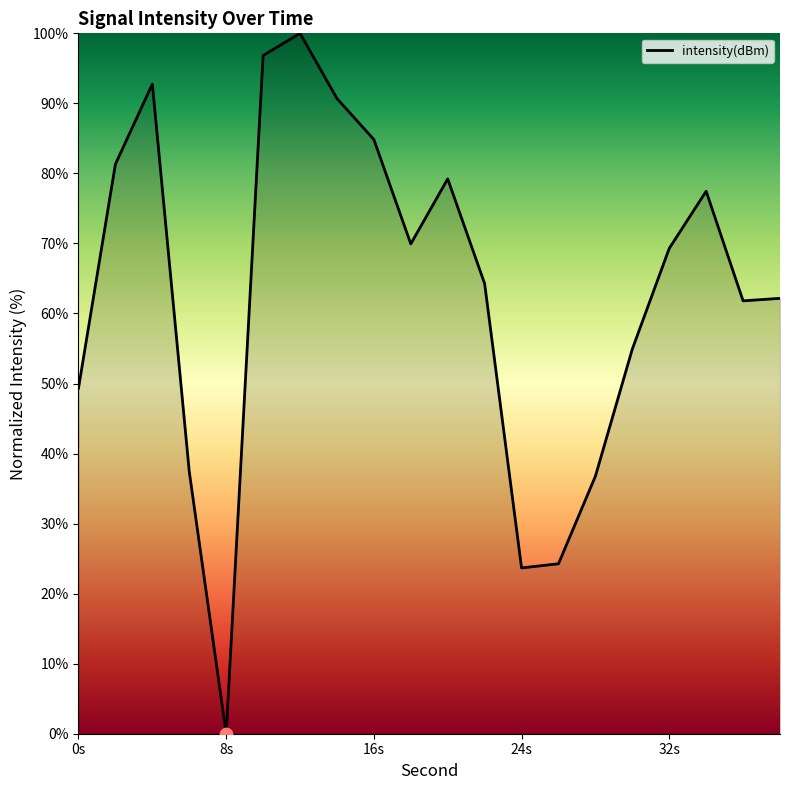

What is the difference between the maximum and minimum values?

100.0